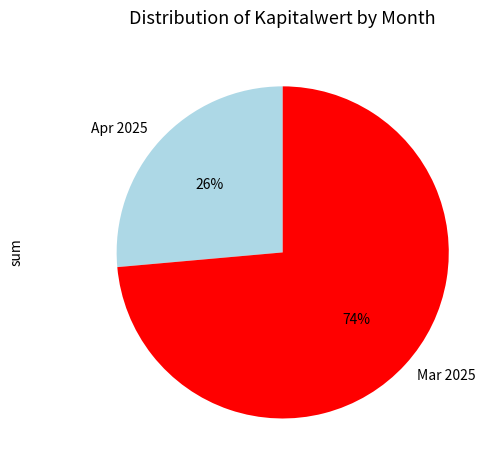

Is Mar 2025 the majority of the pie?

Yes